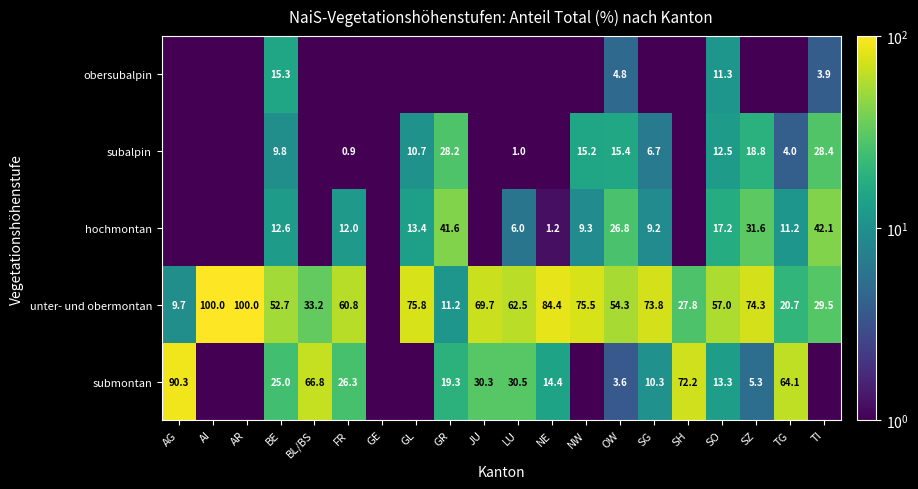

The value of submontan at SO is 13.3. True or false?

True